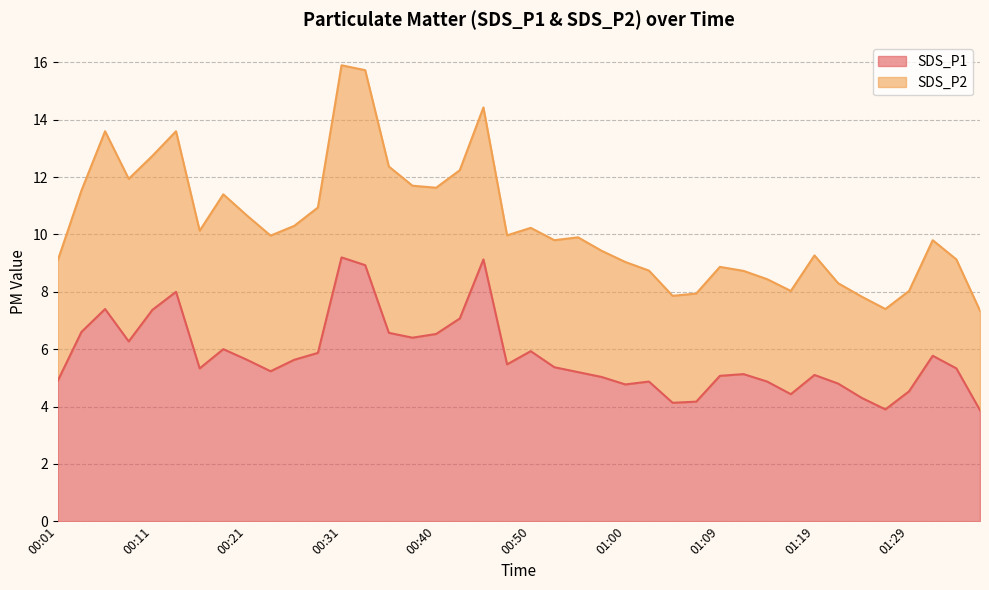

What is the total value across all series at 01:29?

8.0